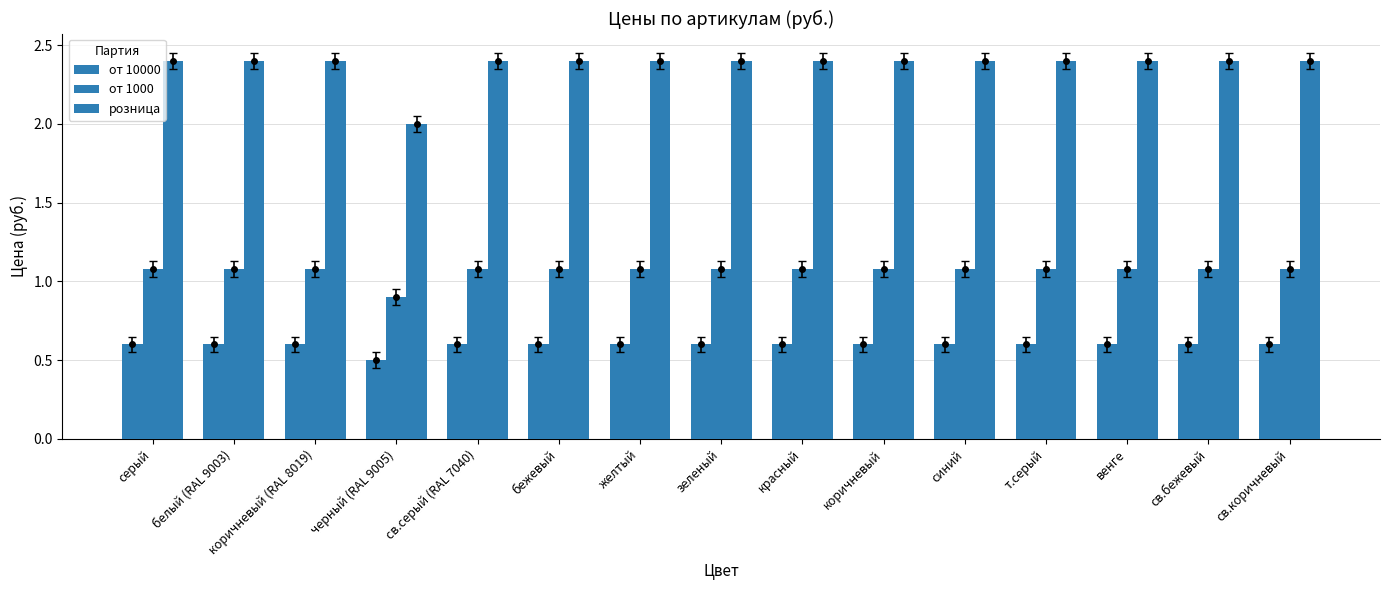

How many values in the розница series exceed 2?

14